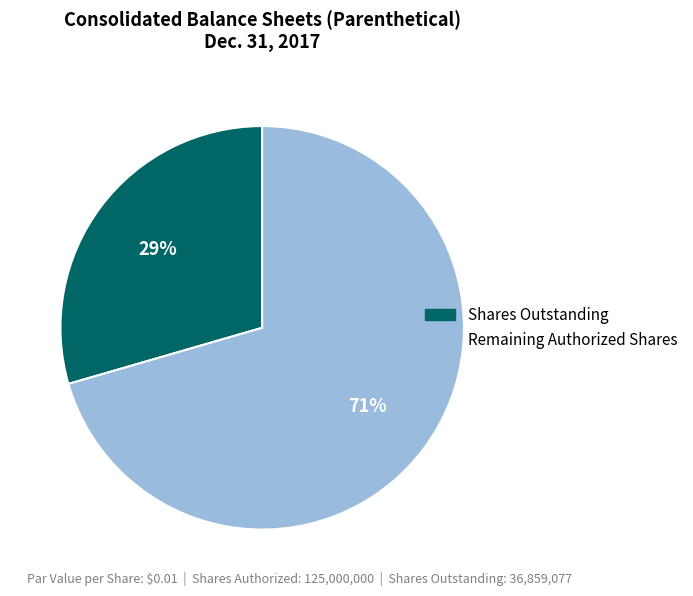

How many slices are in this pie chart?

2